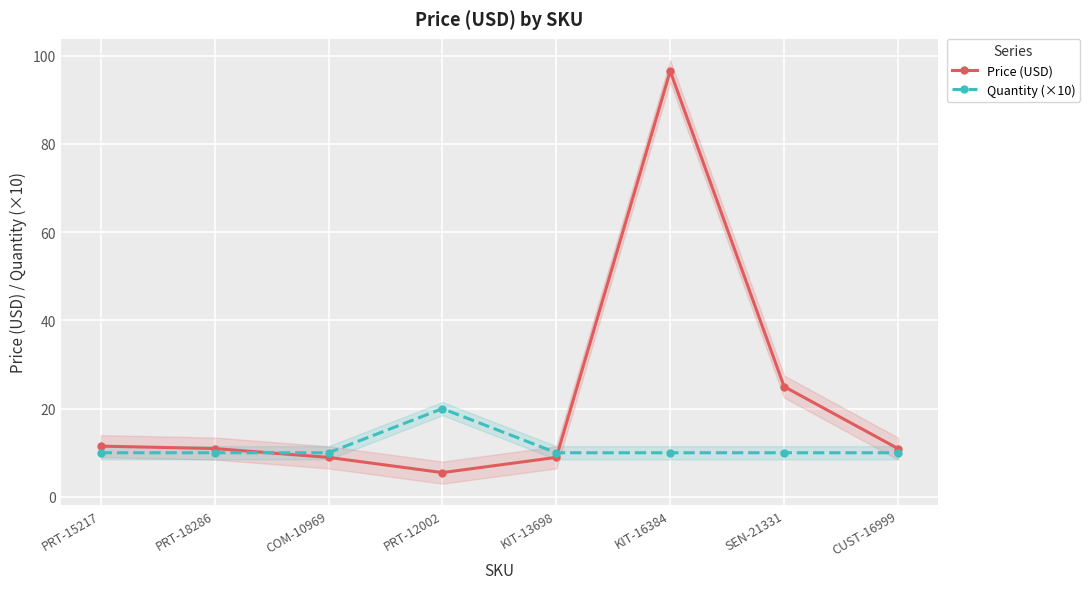

What are all the series names shown in the legend?

Price (USD), Quantity (×10)